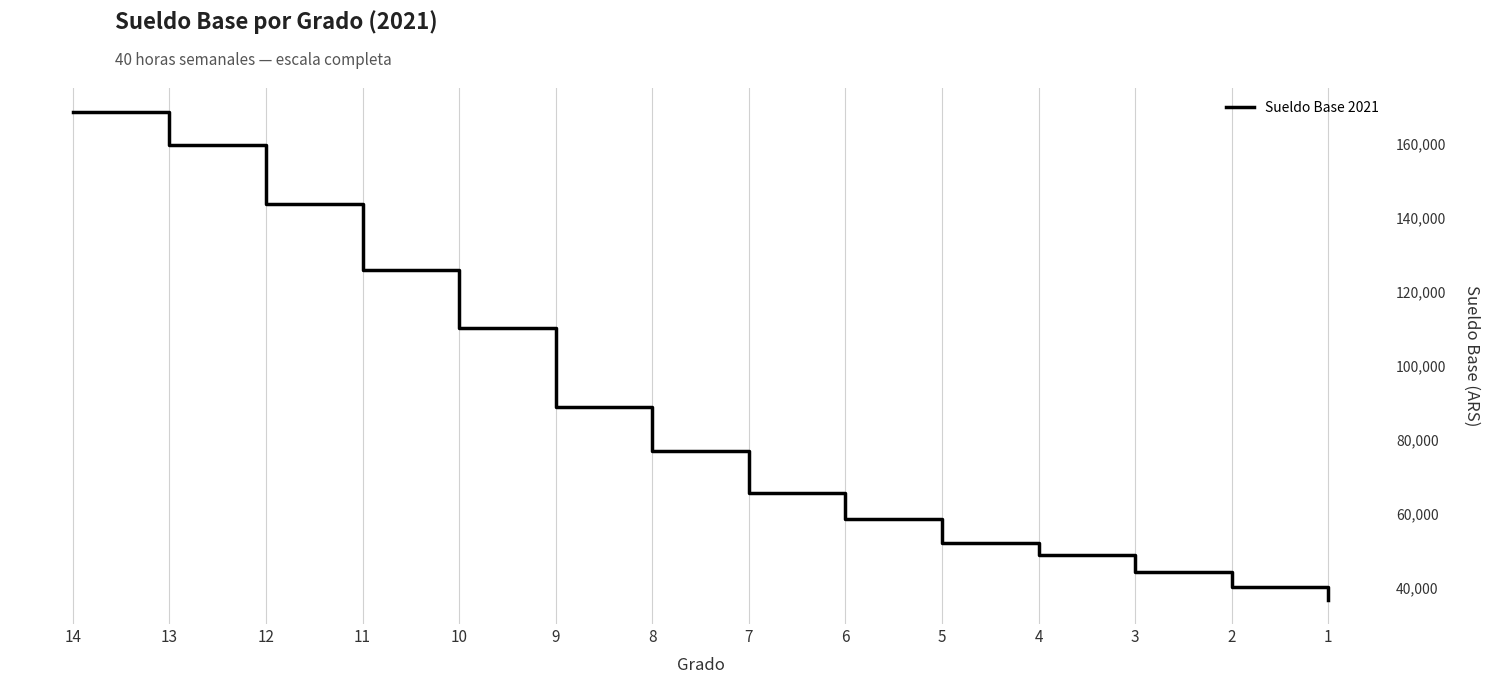

List the labels in order of value, largest first.

14, 13, 12, 11, 10, 9, 8, 7, 6, 5, 4, 3, 2, 1